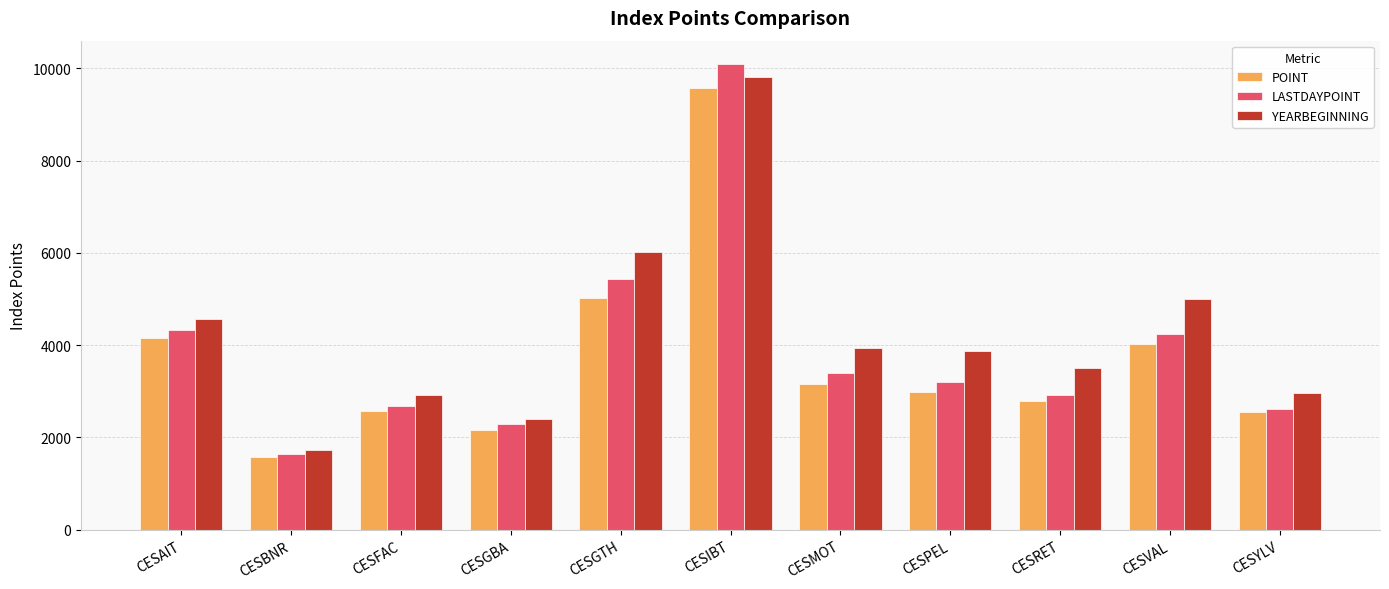

Is it true that LASTDAYPOINT equals 4245.3 at CESVAL?

True